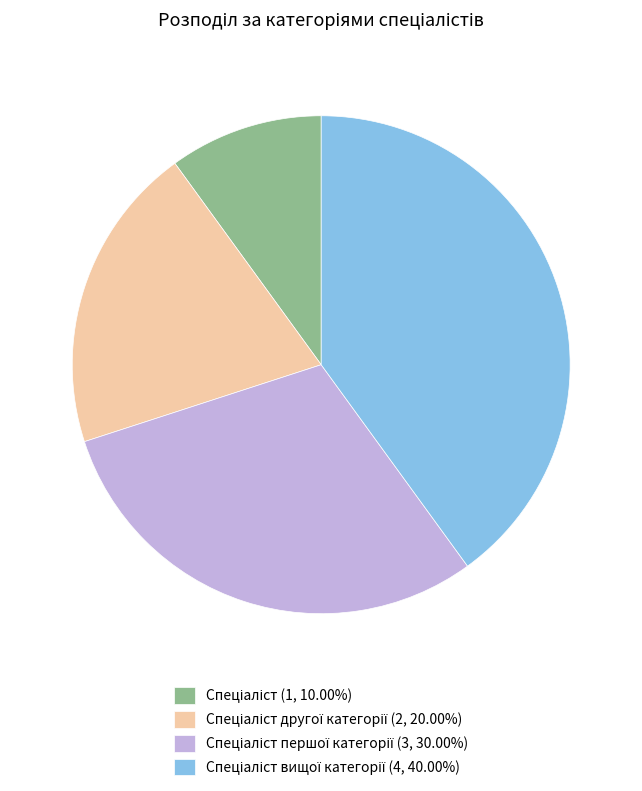

Is there any slice that represents more than half of the pie?

No